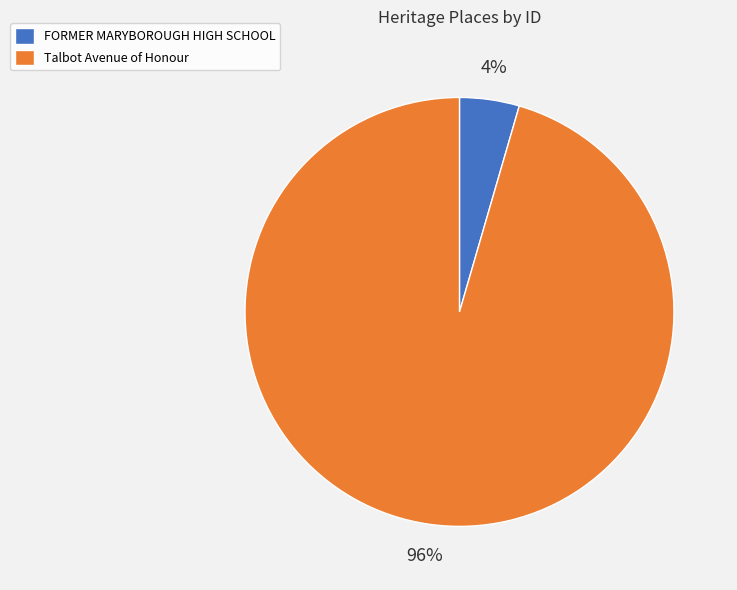

The FORMER MARYBOROUGH HIGH SCHOOL slice represents 4% of the pie. True or false?

True